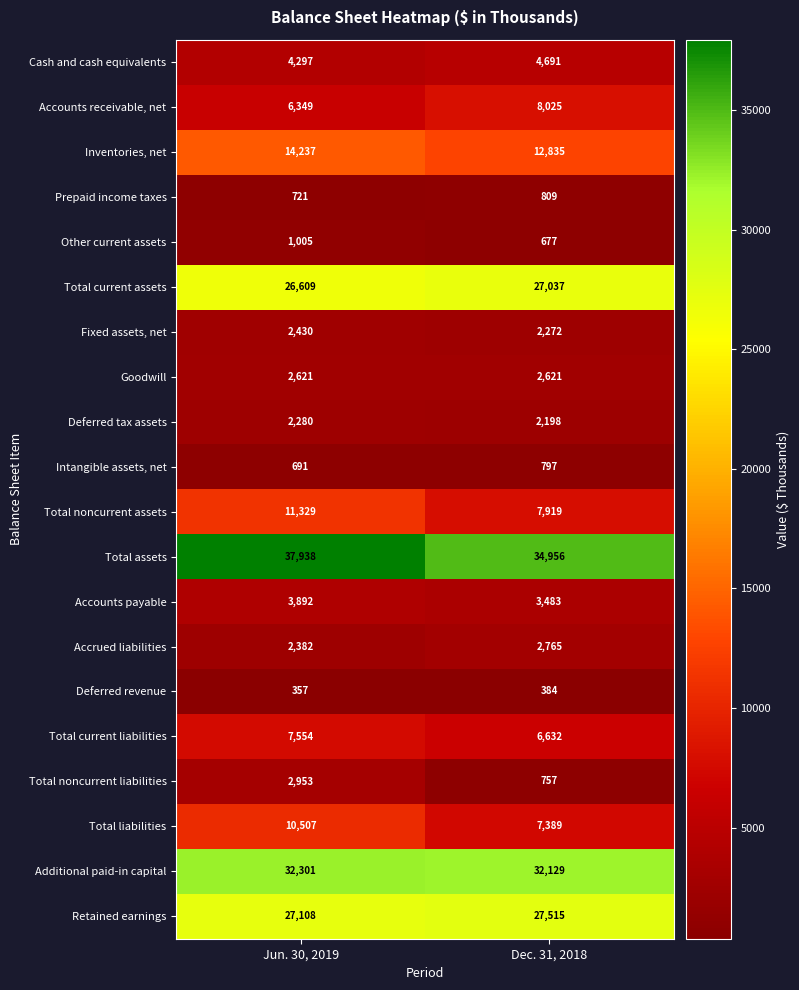

True or false: Total current assets has a value of 27037 at Dec. 31, 2018.

True